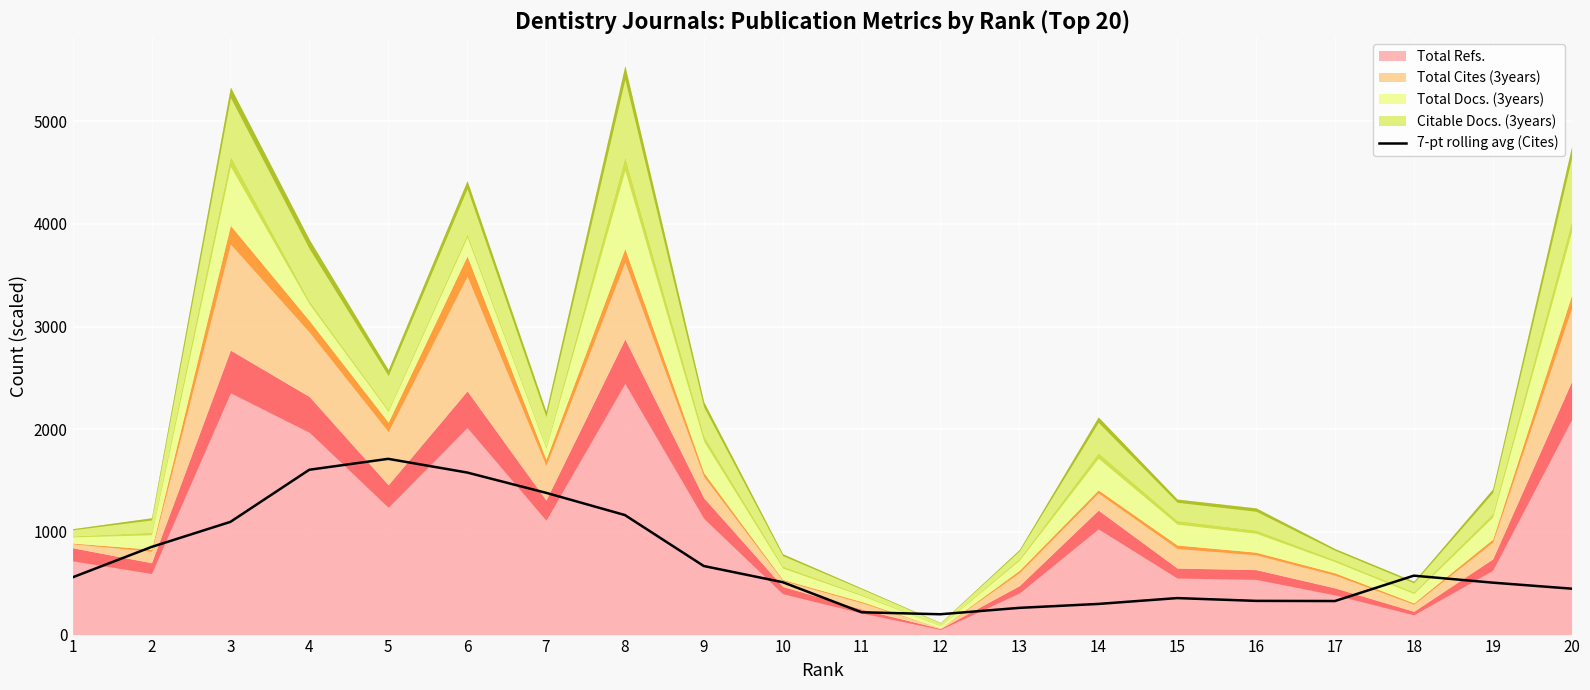

At which category does the chart reach its minimum across all series?

12